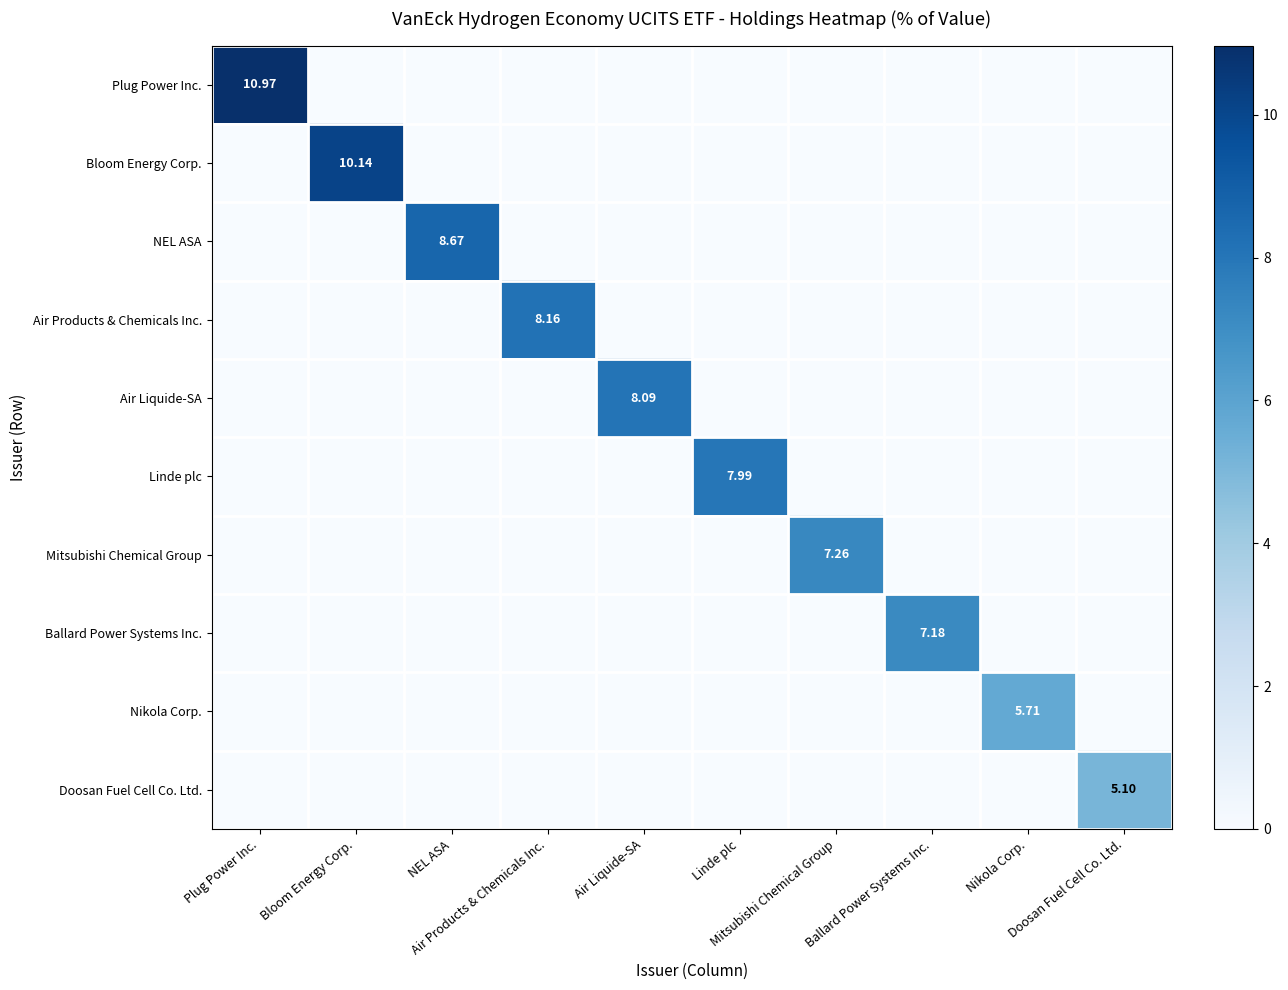

True or false: Air Products & Chemicals Inc. has a value of 0.0 at Doosan Fuel Cell Co. Ltd..

True